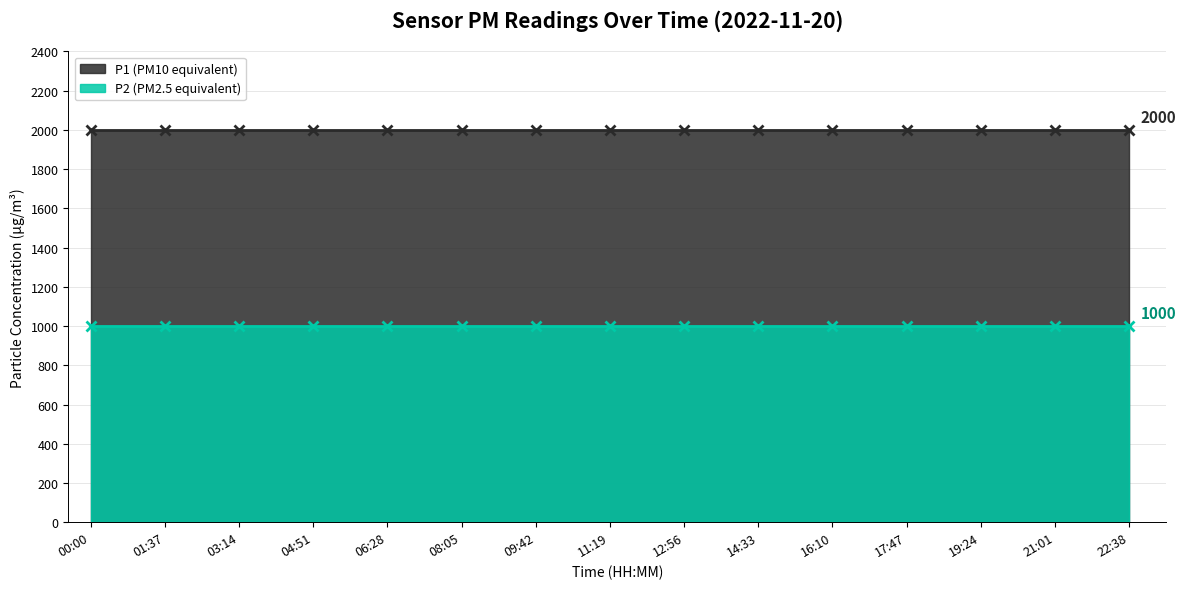

How many lines are shown in the chart?

2